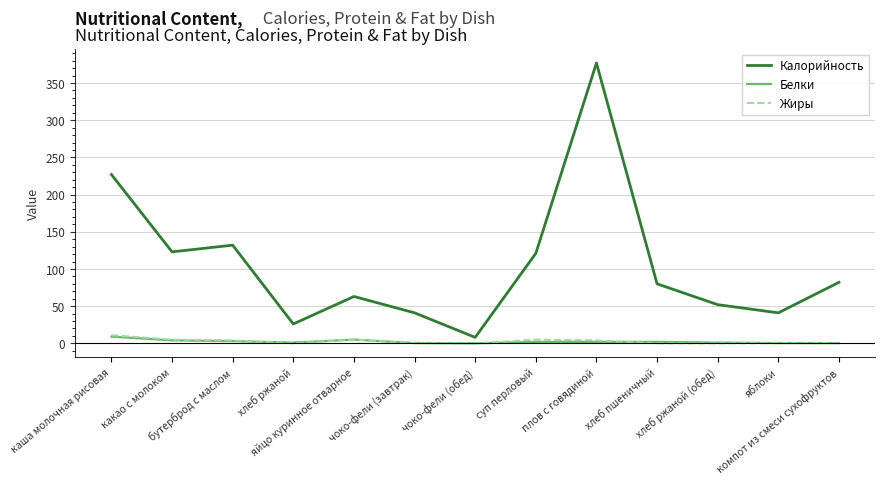

What is the spread (max minus min) of values at чоко-фели (завтрак)?

40.7